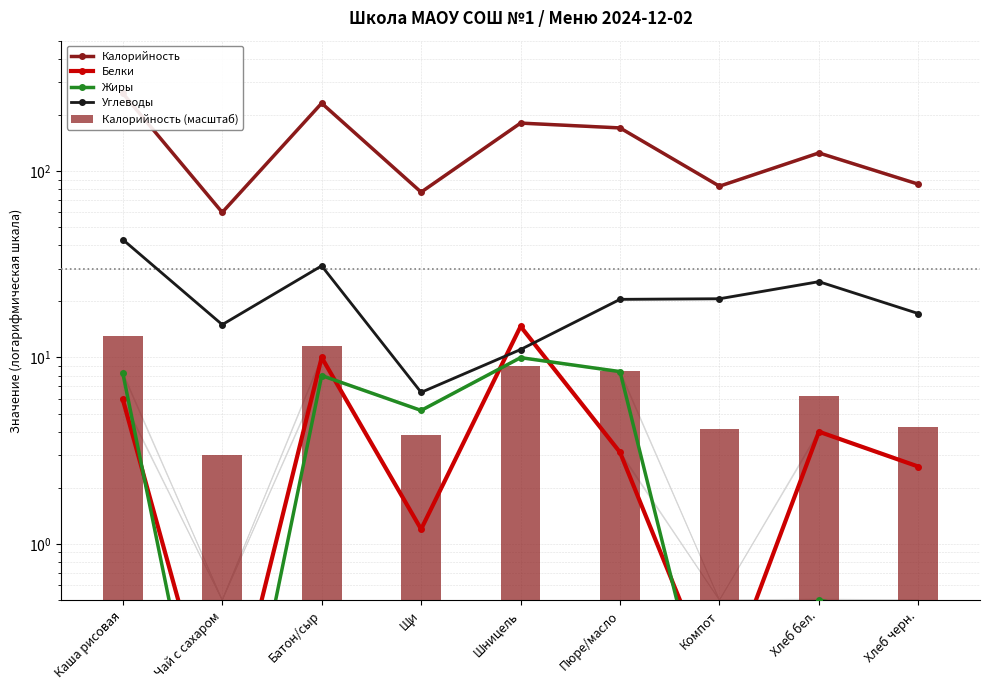

What is the difference between the highest and lowest values at Компот?

82.8